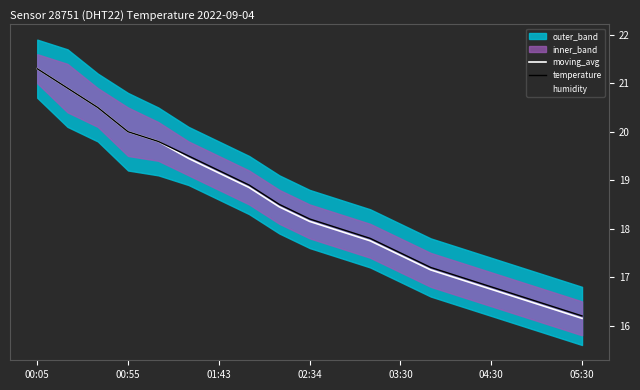

How many lines are shown in the chart?

3